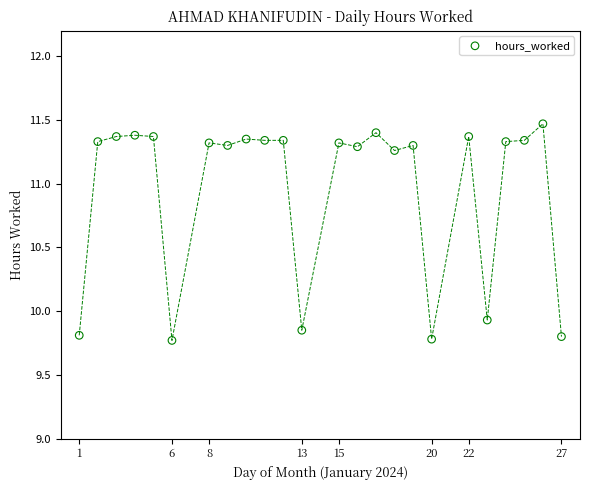

What is the range of Y values (max minus min)?

1.7